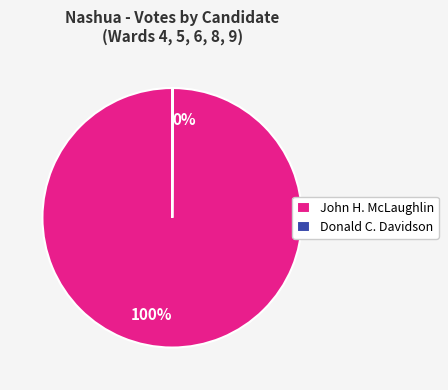

Does any single category account for the majority?

Yes